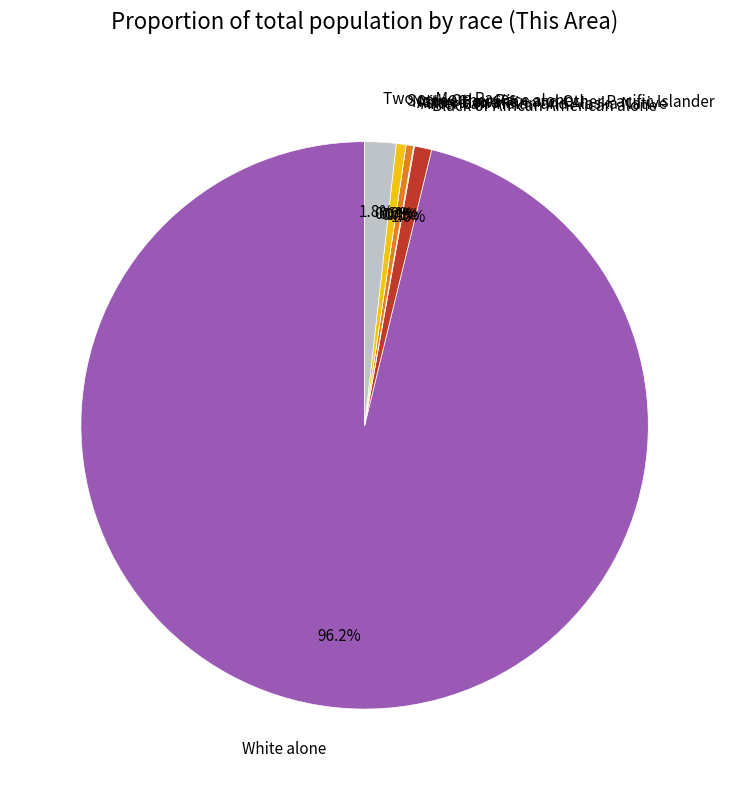

To the nearest percent, what percentage of the pie is White alone?

96%